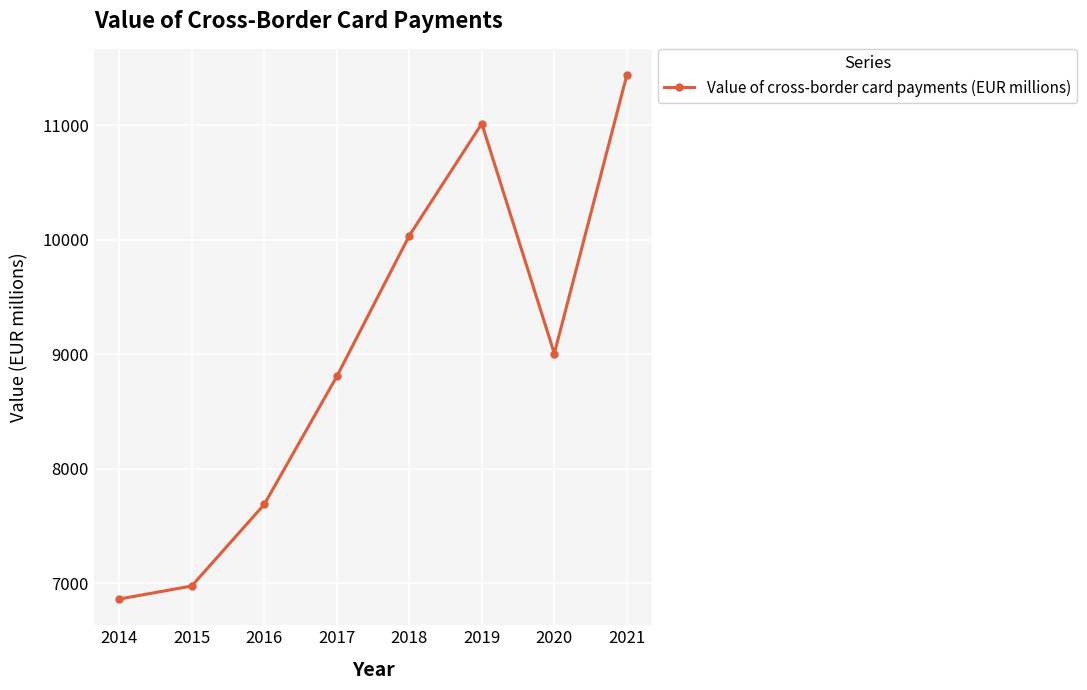

What is the change in value from 2015 to 2017?

+1828.6